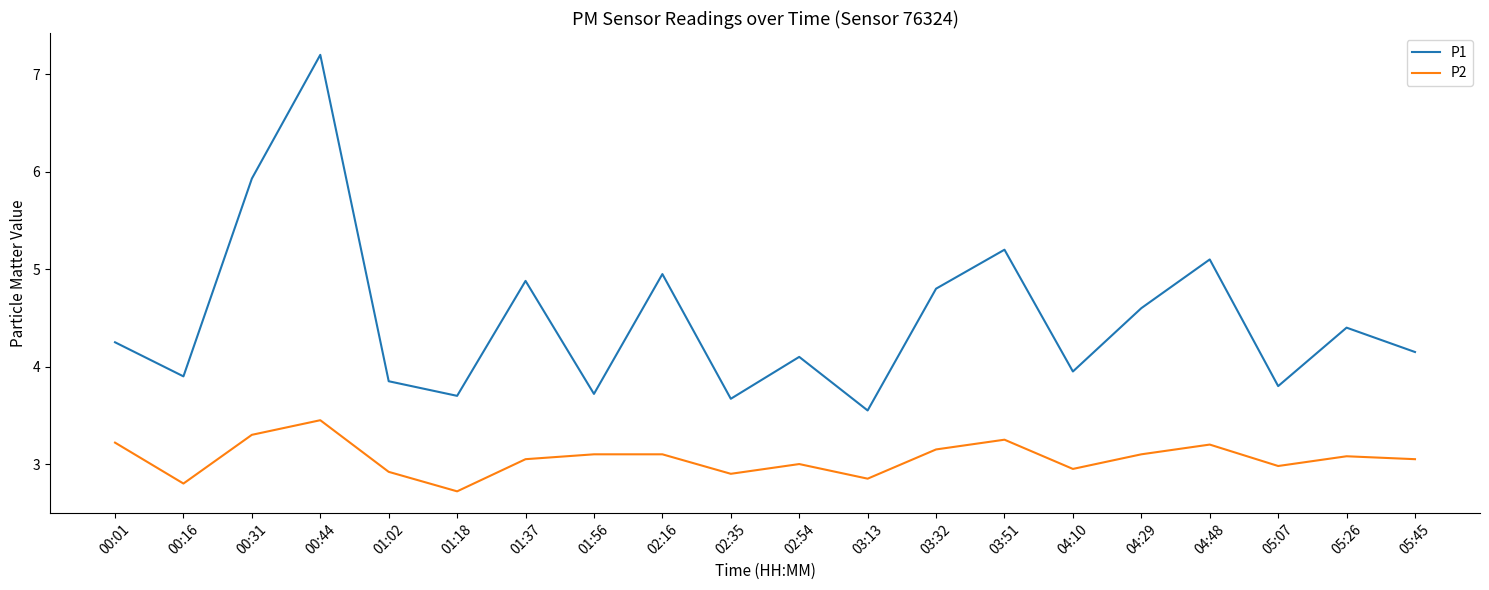

What is the difference between the P1 values at 05:07 and 01:37?

1.1